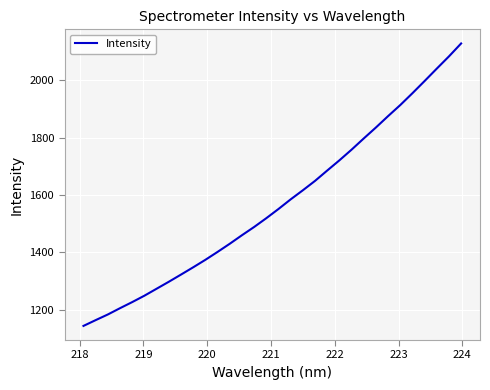

Is this an area chart (filled region under the line)?

No